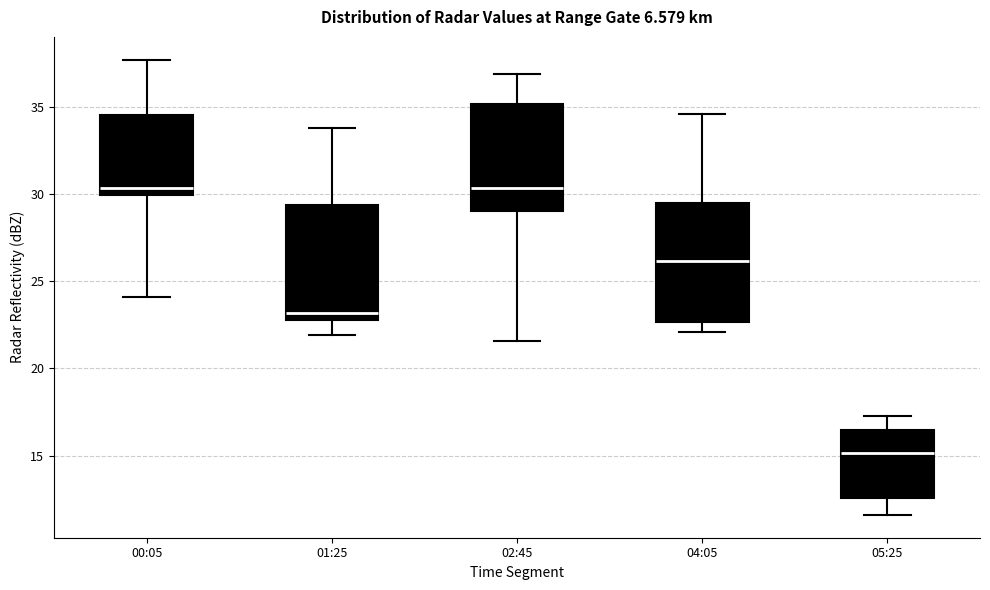

Reading left to right, transcribe this box plot: for each box, give where its median line is, the range the box spans, and where its two whiskers end, as read against the y-axis. The values are not printed on the chart, so give them approximately, as read against the axis.

00:05: median 30.5, box 30.0 to 34.5, whiskers 24.0 to 37.5
01:25: median 23.0 (just above the box's lower edge), box 23.0 to 29.5, whiskers 22.0 to 34.0
02:45: median 30.5, box 29.0 to 35.0, whiskers 21.5 to 37.0
04:05: median 26.0, box 22.5 to 29.5, whiskers 22.0 to 34.5
05:25: median 15.0, box 12.5 to 16.5, whiskers 11.5 to 17.5